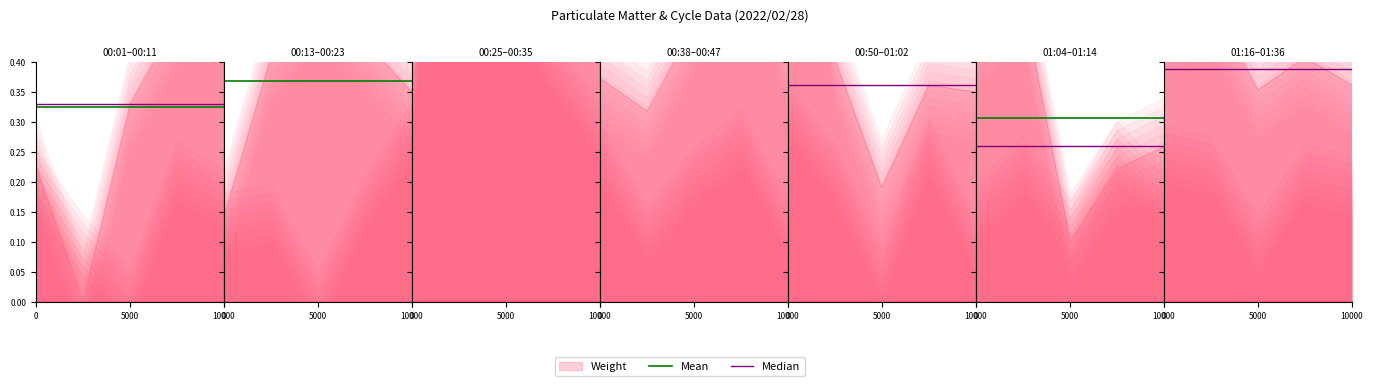

Which series has the largest total across all categories?

Median